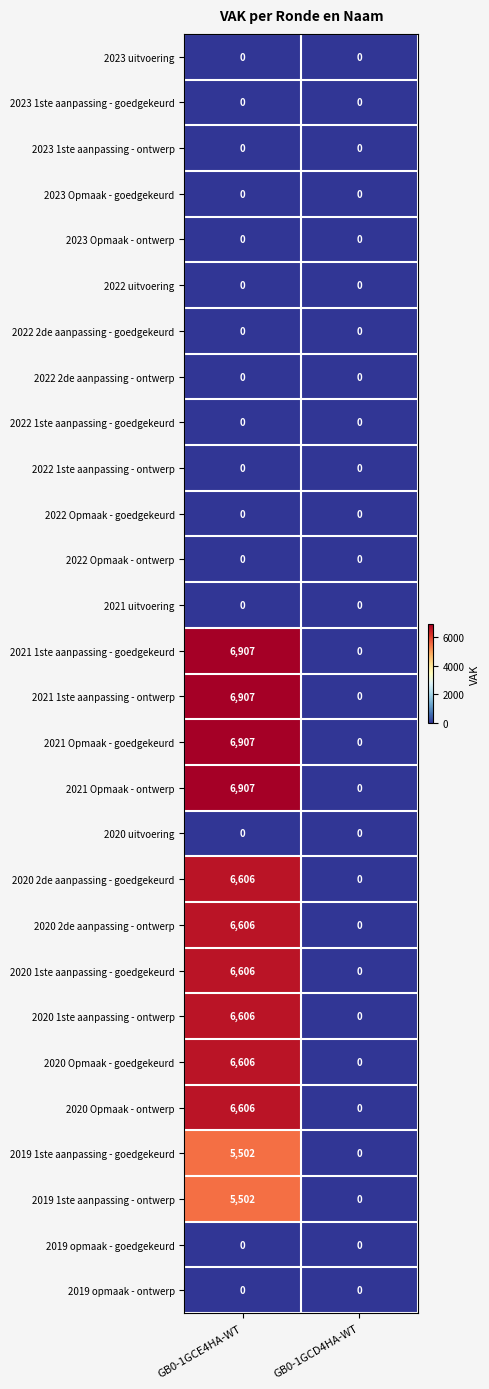

List the labels in order of 2020 1ste aanpassing - ontwerp value, largest first.

GB0-1GCE4HA-WT, GB0-1GCD4HA-WT